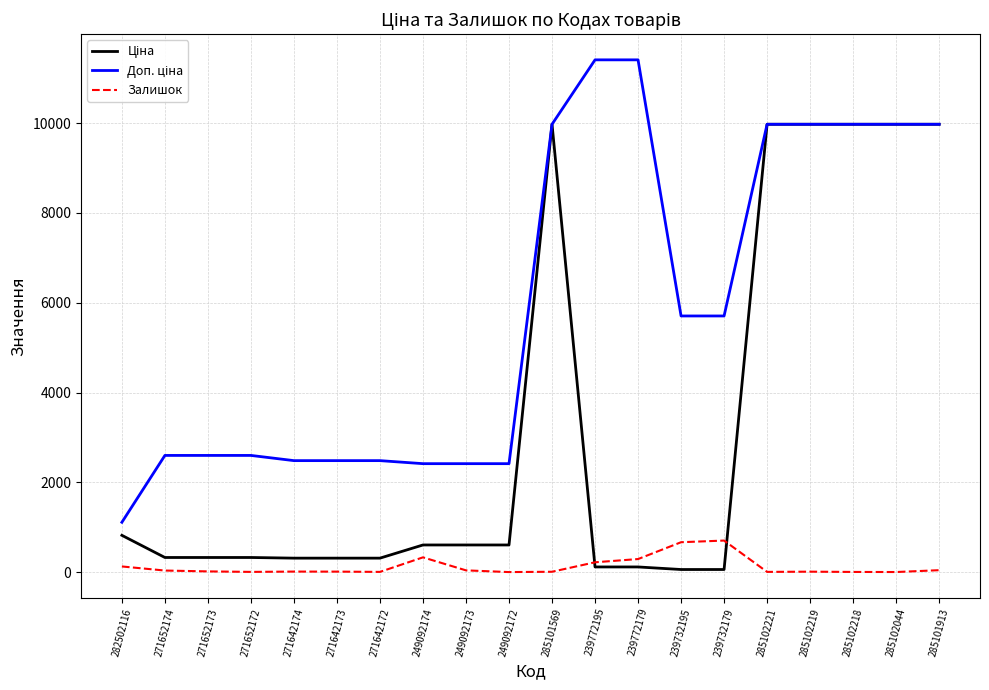

What is the total value across all series at 249092174?

3346.6